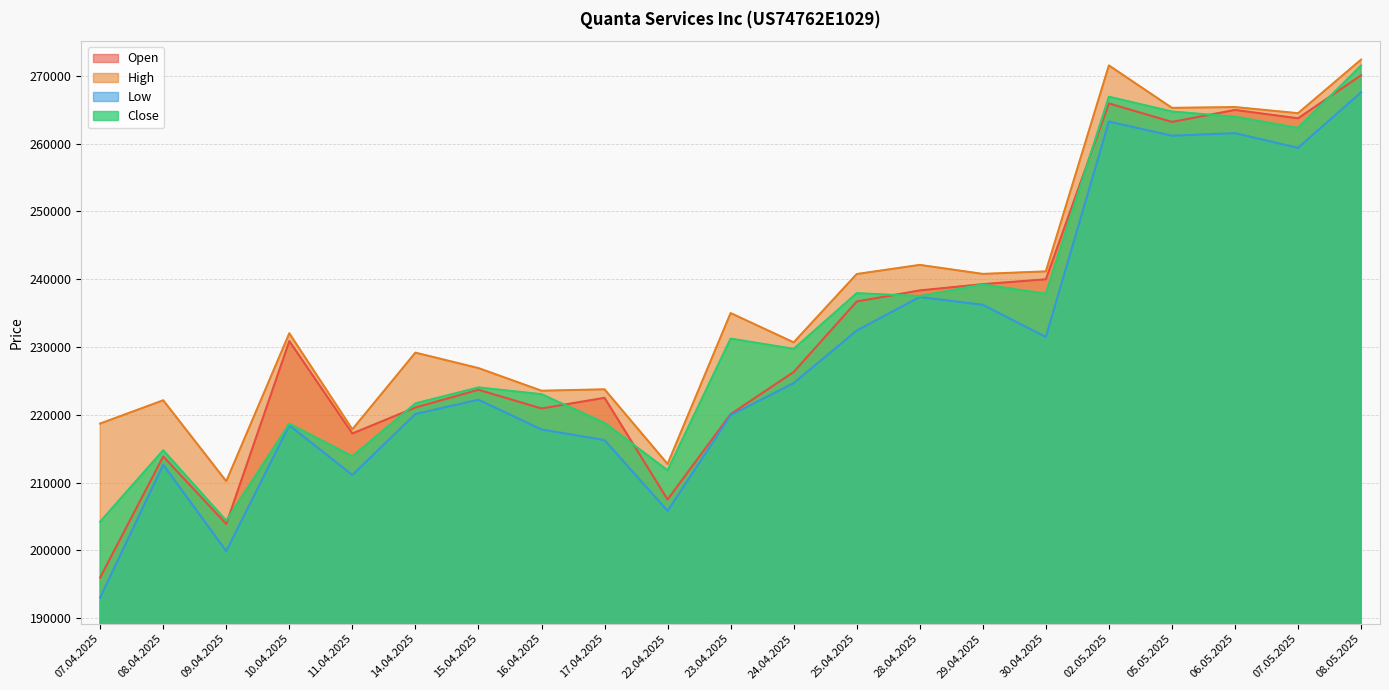

What is the minimum value for Open?

195989